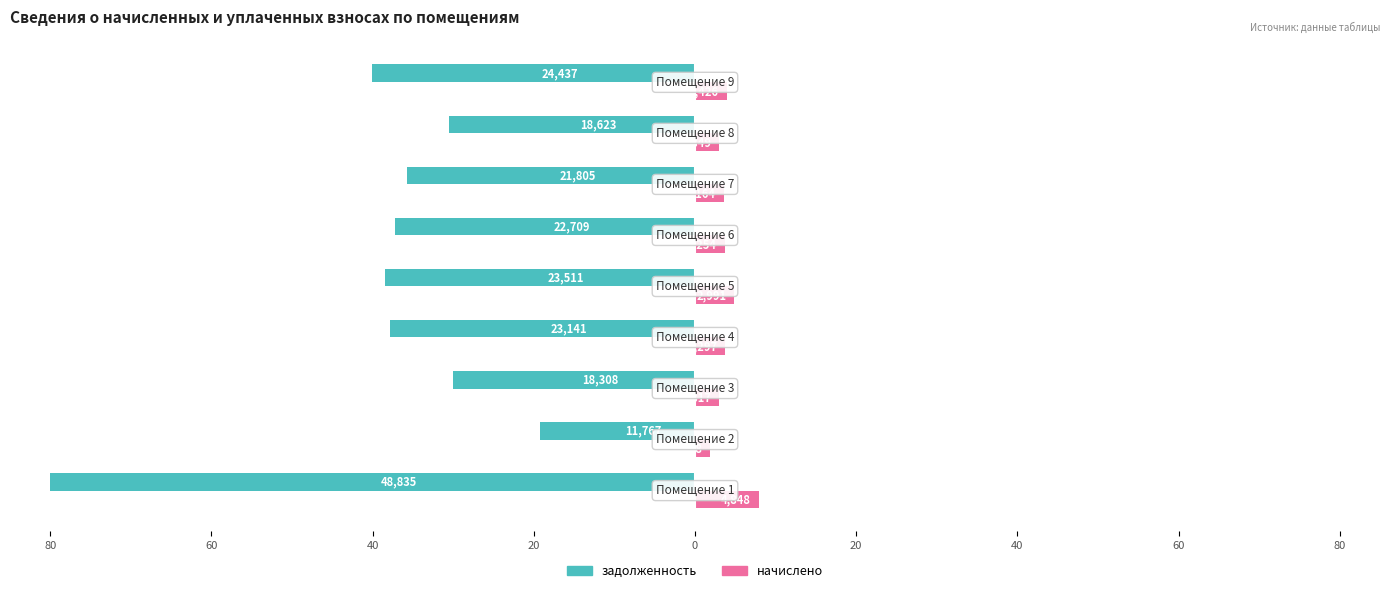

What are all the series names shown in the legend?

задолженность, начислено